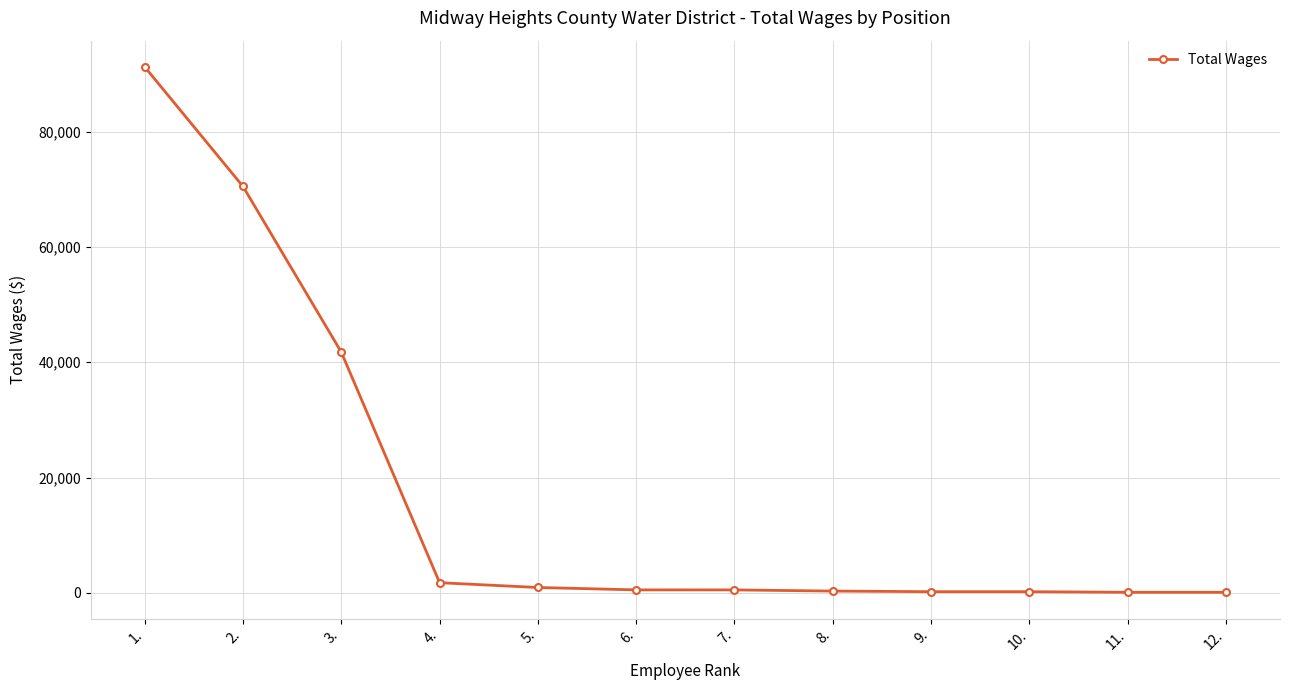

Approximately how many times larger is the value at 1. compared to 8.?

287.8